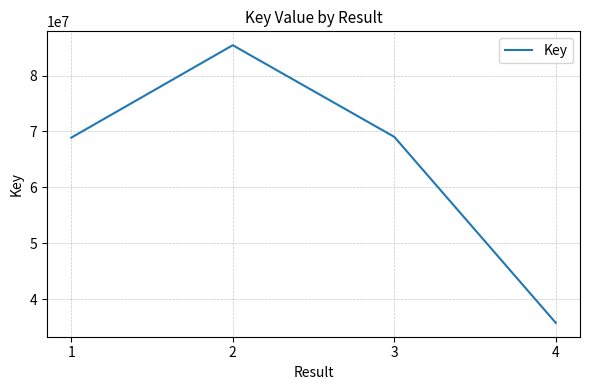

What is the maximum value shown in the chart?

85428376